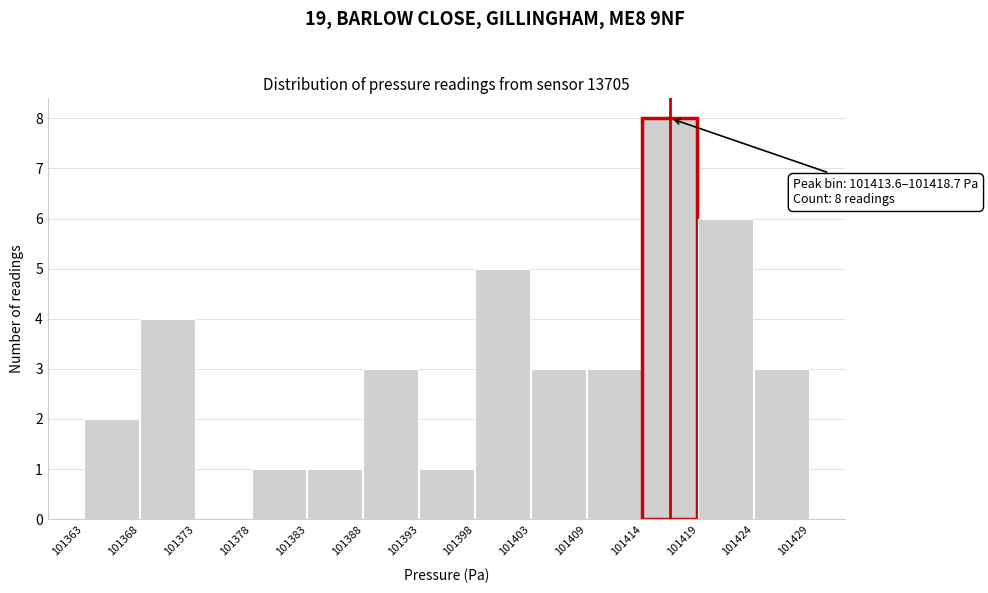

Which range on the x-axis has the tallest bar?

101414 to 101419